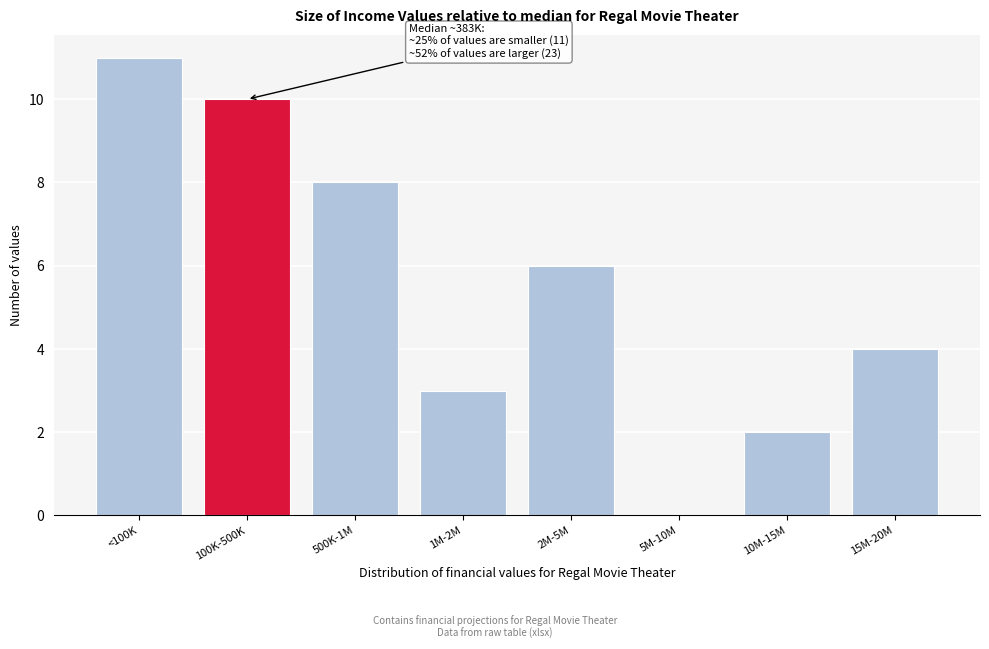

Reading left to right, transcribe all the data shown in this chart.

<100K=11	100K-500K=10	500K-1M=8	1M-2M=3	2M-5M=6	5M-10M=0	10M-15M=2	15M-20M=4